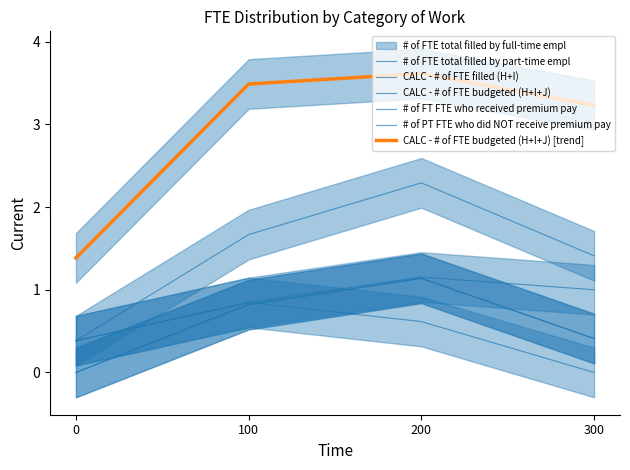

Reading right to left, transcribe all the data shown in this chart.

# of FTE total filled by full-time empl: 1.0	1.2	0.8	0.4
# of FTE total filled by part-time empl: 0.4	1.1	0.8	0.0
CALC - # of FTE filled (H+I): 1.4	2.3	1.7	0.4
CALC - # of FTE budgeted (H+I+J): 3.2	3.6	3.5	1.4
# of FT FTE who received premium pay: 0.0	0.6	0.8	0.4
# of PT FTE who did NOT receive premium pay: 0.4	1.1	0.8	0.0